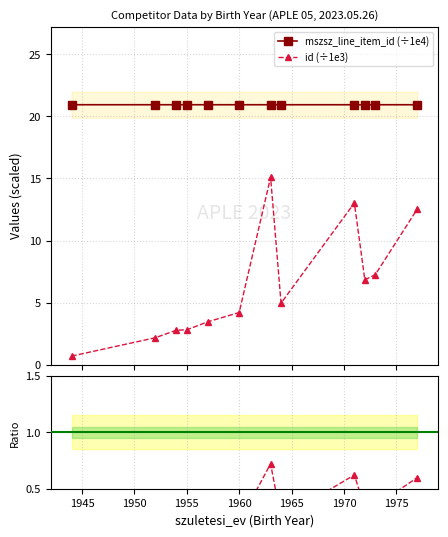

True or false: mszsz_line_item_id (÷1e4) and id (÷1e3) cross at least once.

False